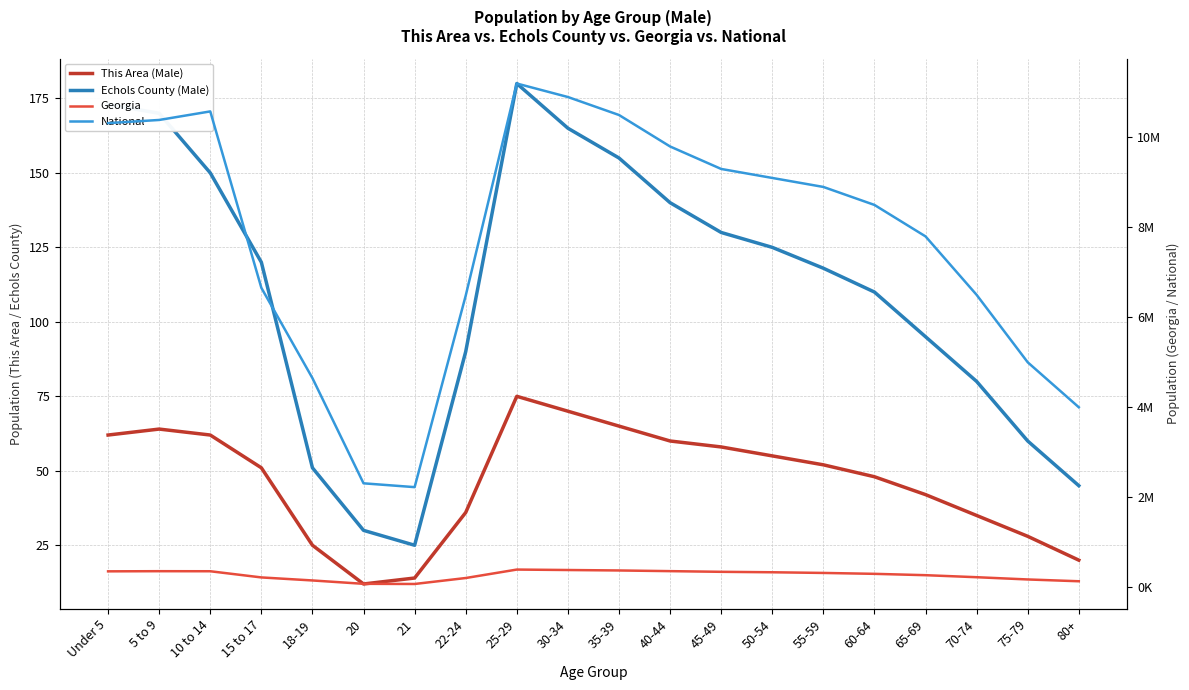

How many data points in Georgia are less than 315000?

10